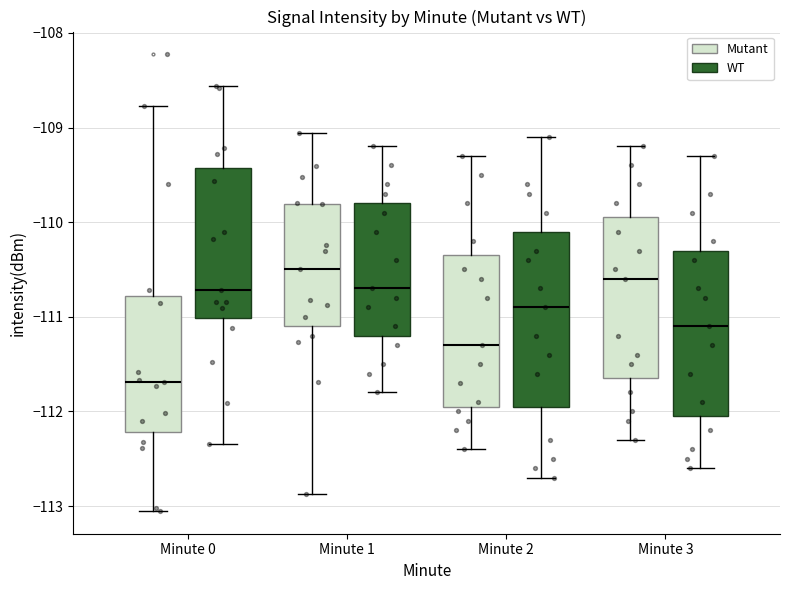

Reading left to right, read every box against the y-axis: the position of its median line, the range the box covers, and the ends of its whiskers. The values are not printed on the chart, so give them approximately, as read against the axis.

Minute 0 (Mutant): median -111.7, box -112.2 to -110.8, whiskers -113.1 to -108.8
Minute 0 (WT): median -110.7, box -111.0 to -109.4, whiskers -112.3 to -108.6
Minute 1 (Mutant): median -110.5, box -111.1 to -109.8, whiskers -112.9 to -109.1
Minute 1 (WT): median -110.7, box -111.2 to -109.8, whiskers -111.8 to -109.2
Minute 2 (Mutant): median -111.3, box -111.9 to -110.3, whiskers -112.4 to -109.3
Minute 2 (WT): median -110.9, box -111.9 to -110.1, whiskers -112.7 to -109.1
Minute 3 (Mutant): median -110.6, box -111.6 to -109.9, whiskers -112.3 to -109.2
Minute 3 (WT): median -111.1, box -112.0 to -110.3, whiskers -112.6 to -109.3